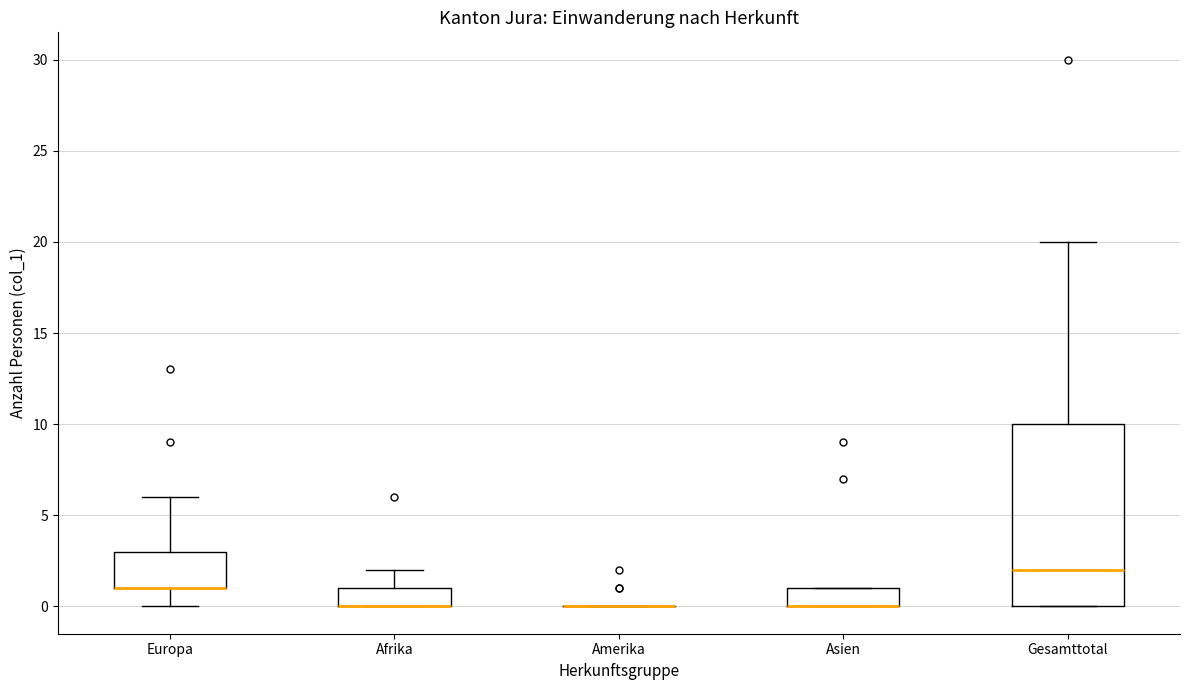

Which box is the tallest, from its lower edge to its upper edge?

Gesamttotal